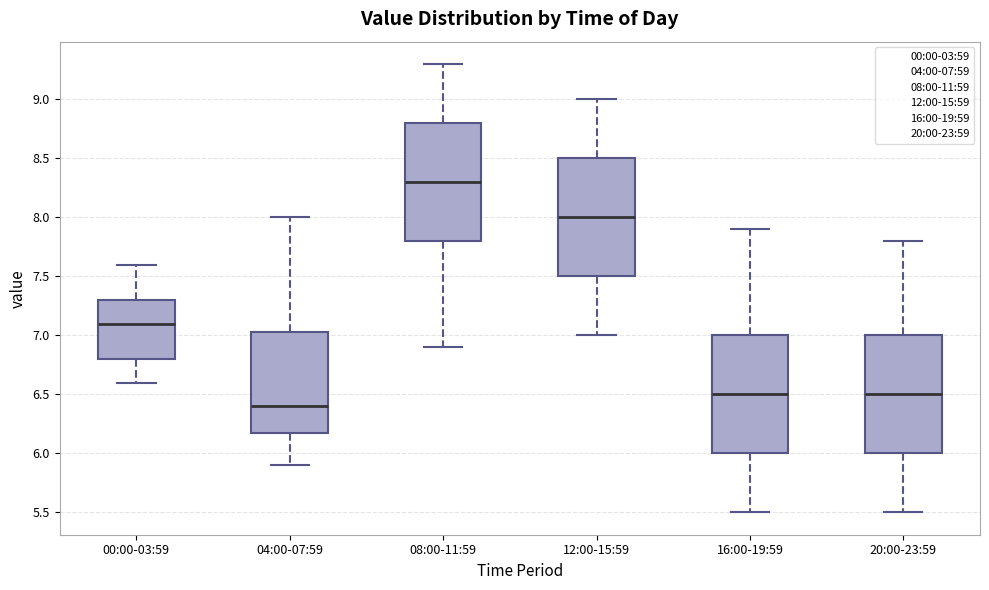

Which box has the lowest median line?

04:00-07:59